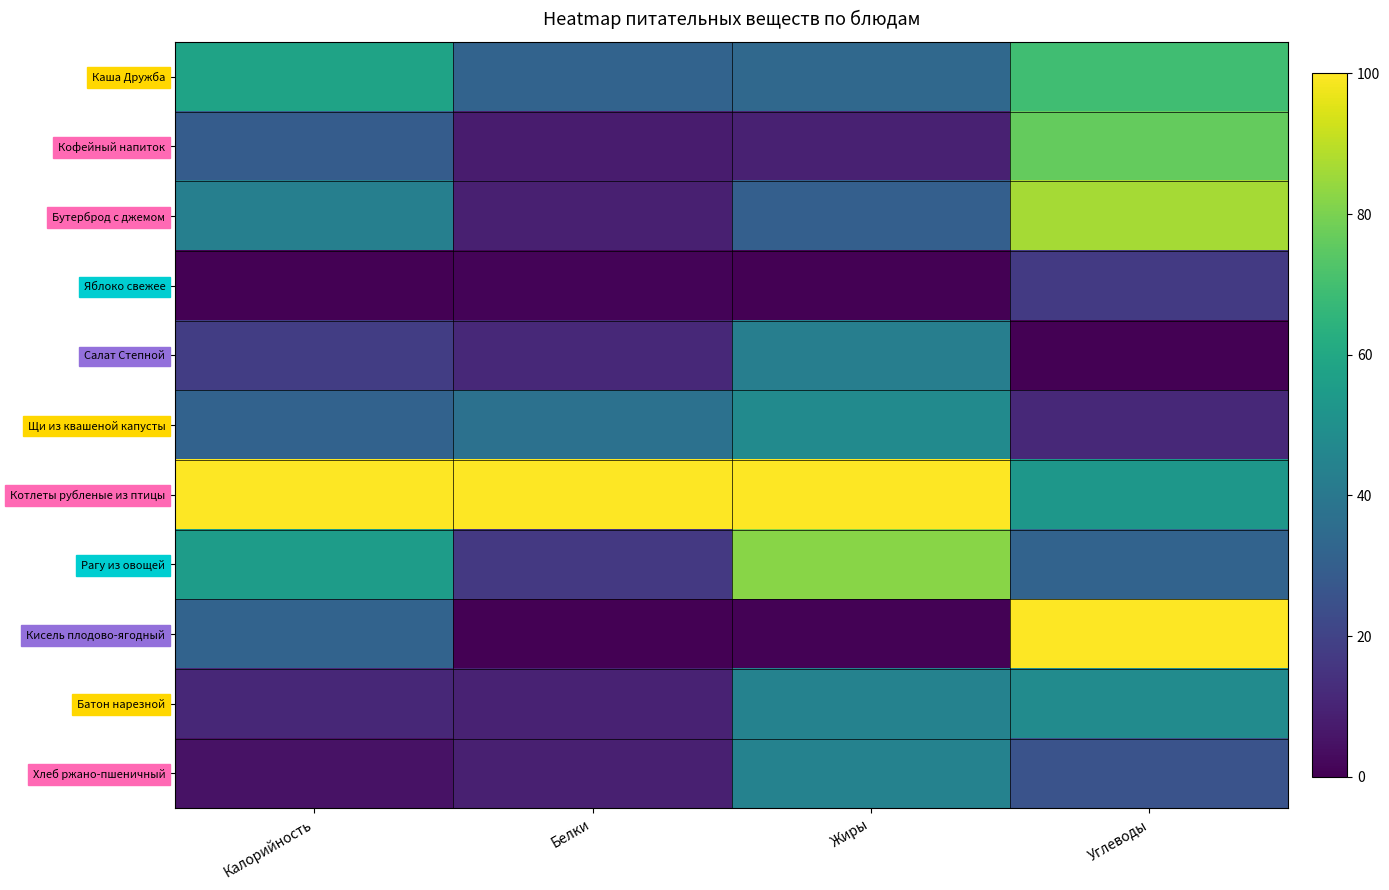

What is the difference between the highest and lowest values at Белки?

100.0